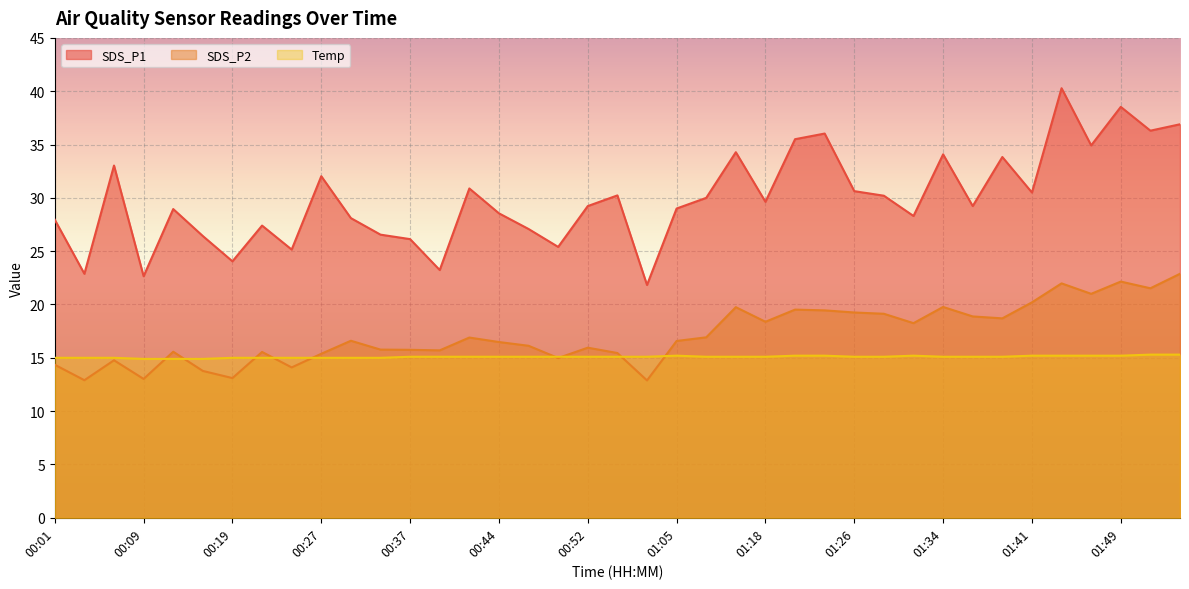

How many lines are shown in the chart?

3